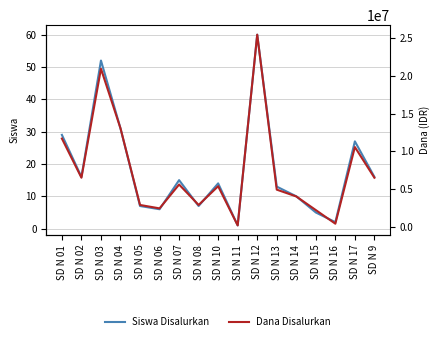

What position from the right is SD N 05?

13